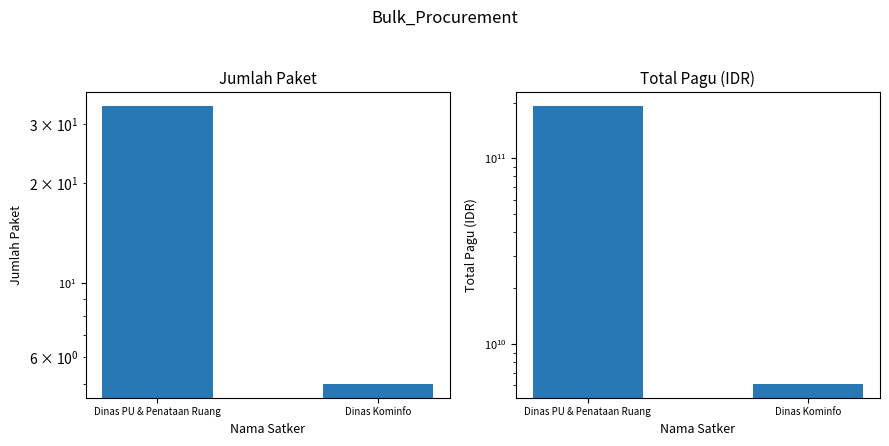

Reading right to left, transcribe all the data shown in this chart.

Jumlah Paket: Dinas Kominfo=5	Dinas PU & Penataan Ruang=34
Total Pagu (IDR): Dinas Kominfo=6114414300	Dinas PU & Penataan Ruang=191820758000